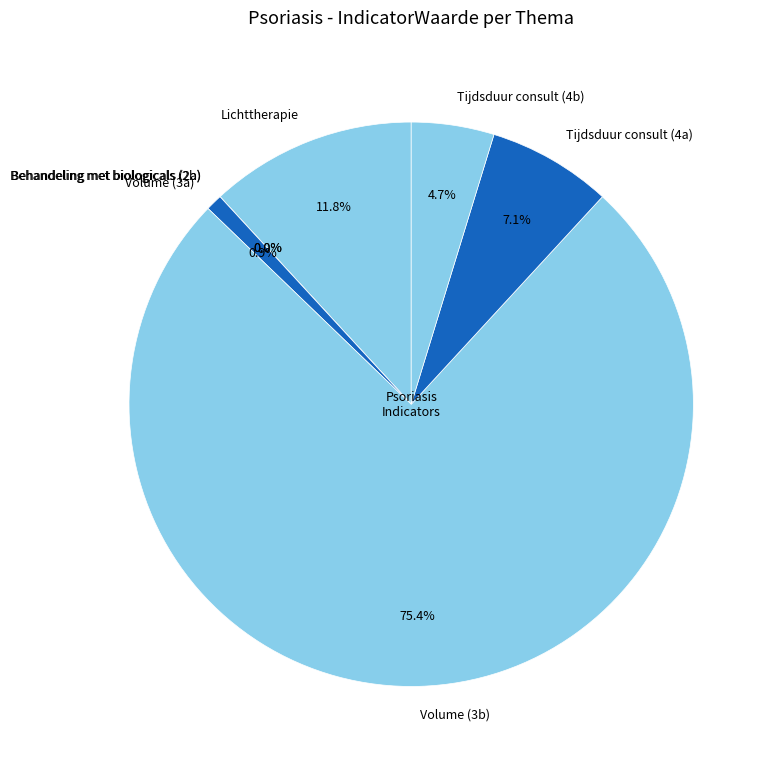

How many slices are in this pie chart?

7